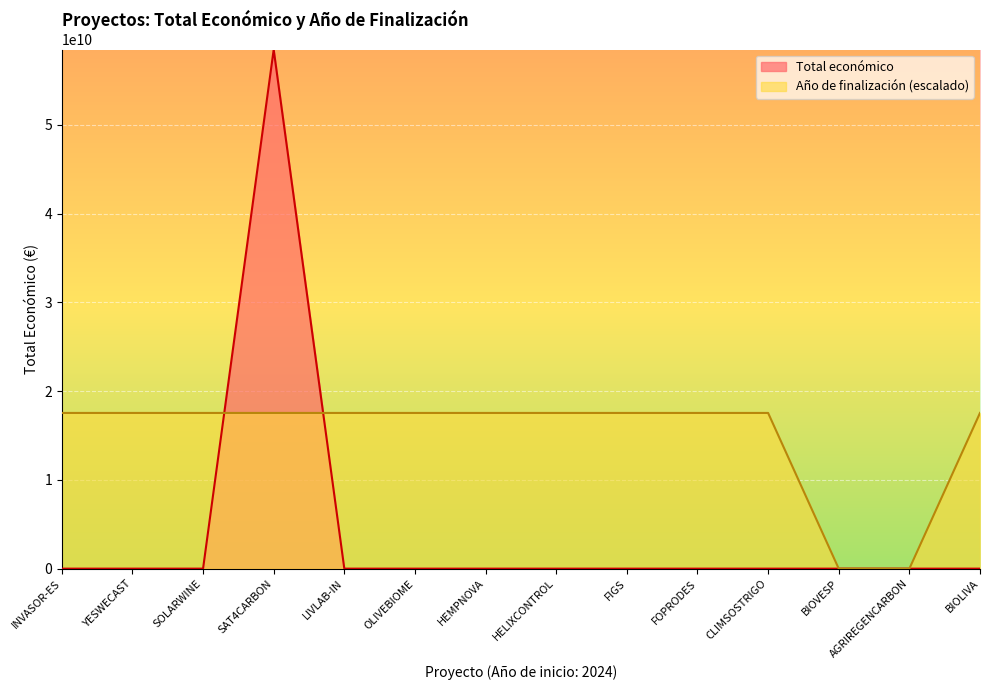

What is the label of the 9th point from the left?

FIGS